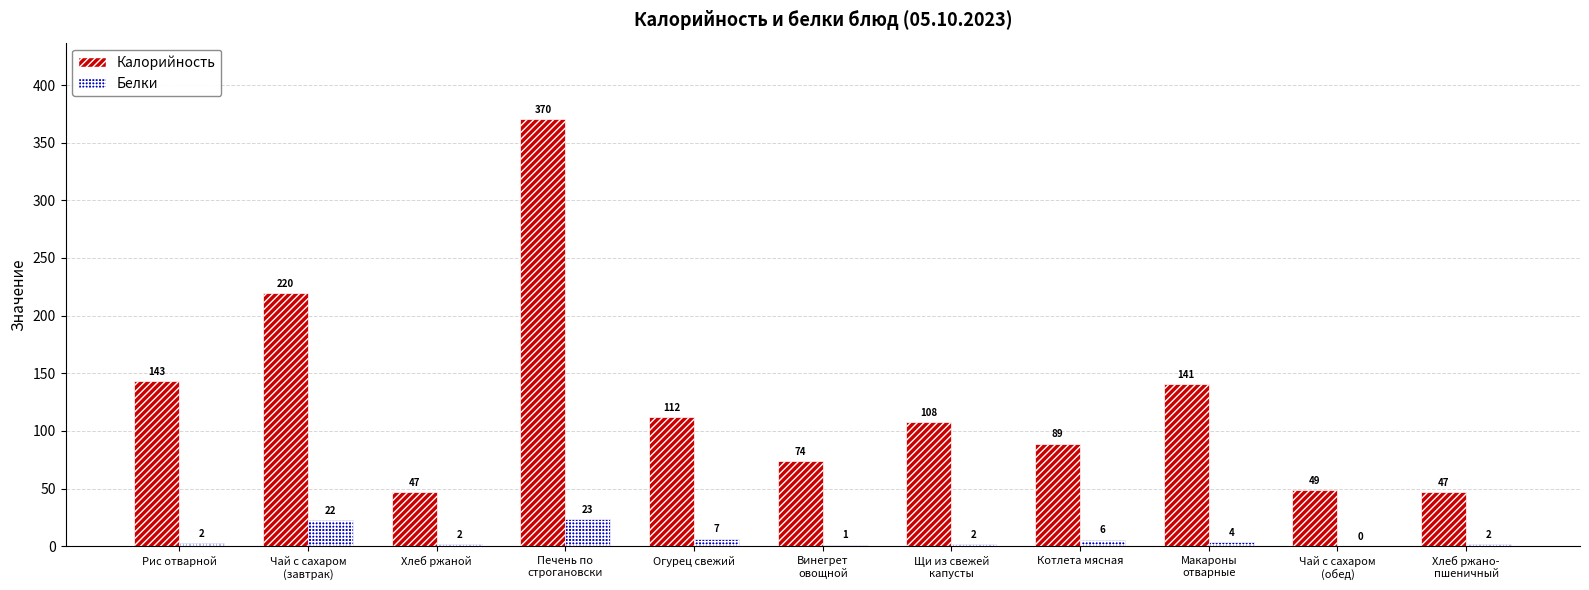

What is the difference between the highest and lowest values at Винегрет
овощной?

72.6